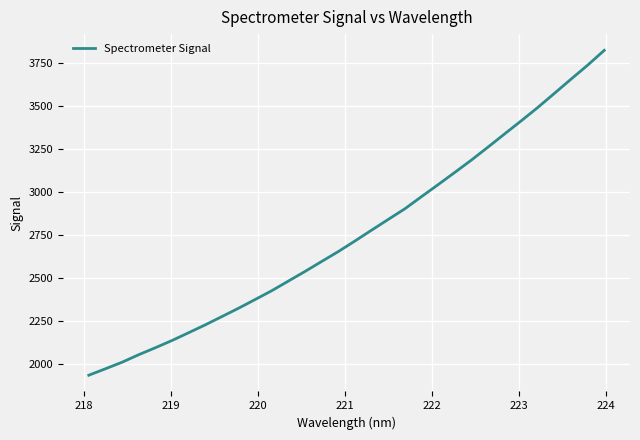

What is the difference between the maximum and minimum values?

1885.6